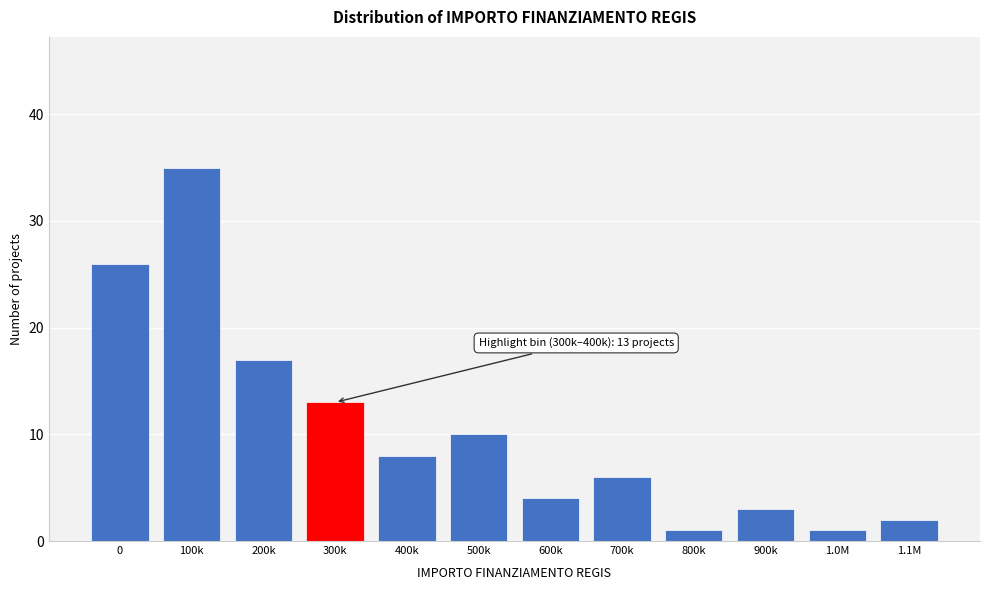

Reading left to right, transcribe all the data shown in this chart.

0=26	100k=35	200k=17	300k=13	400k=8	500k=10	600k=4	700k=6	800k=1	900k=3	1.0M=1	1.1M=2